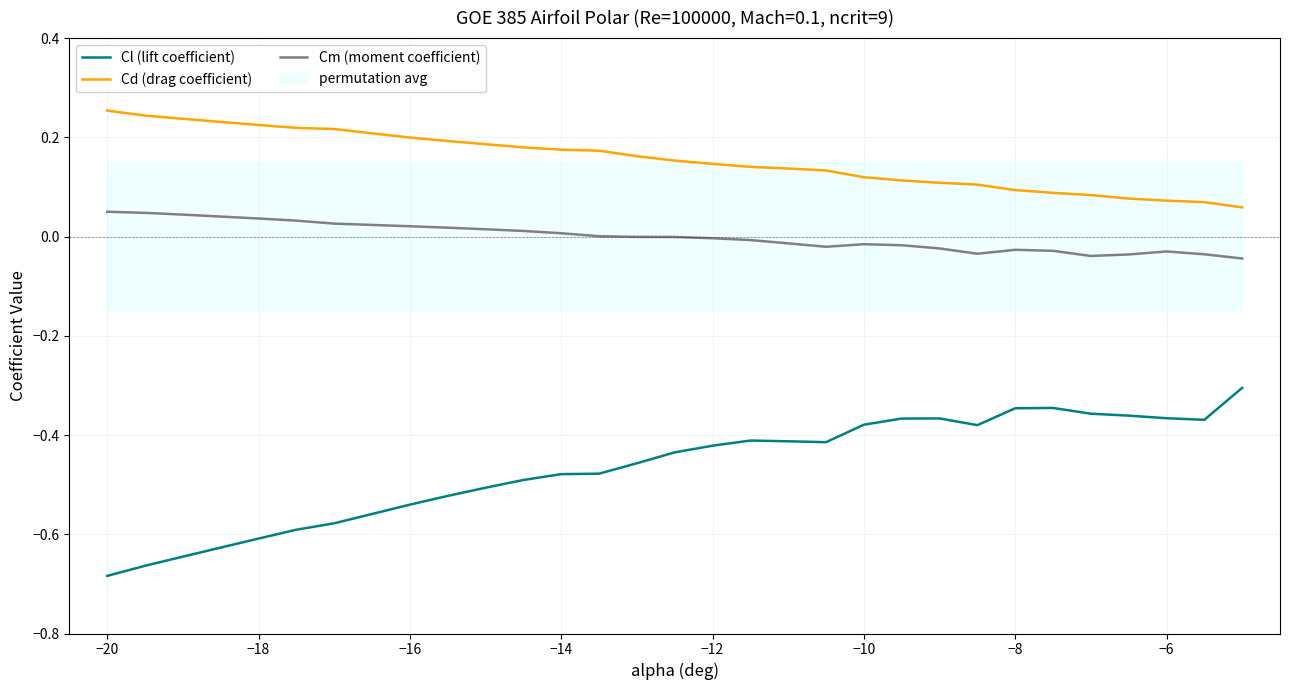

True or false: Cm (moment coefficient) and Cd (drag coefficient) intersect in this chart.

False